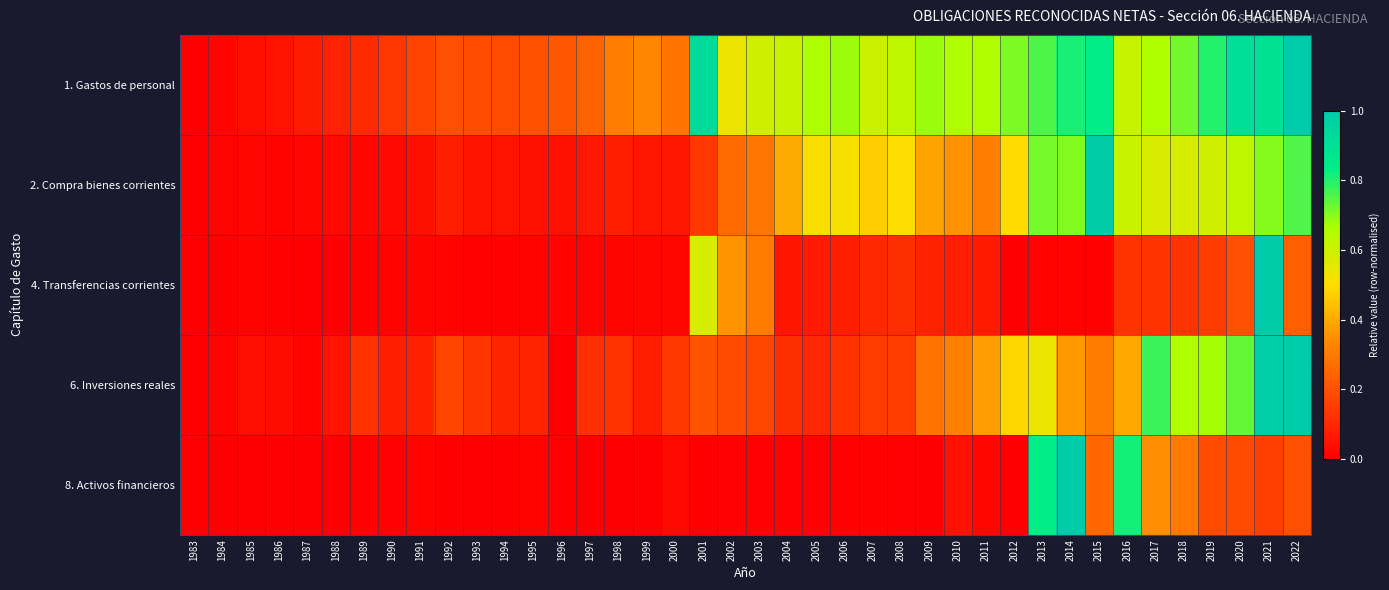

Which series has the largest range (max minus min)?

1. Gastos de personal